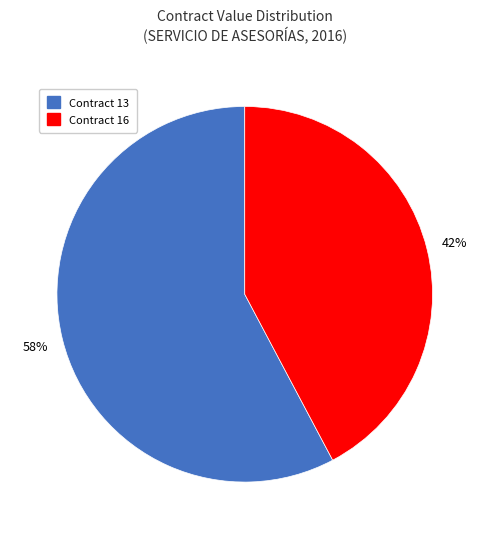

Do Contract 13 and Contract 16 together represent more than half of the pie?

Yes